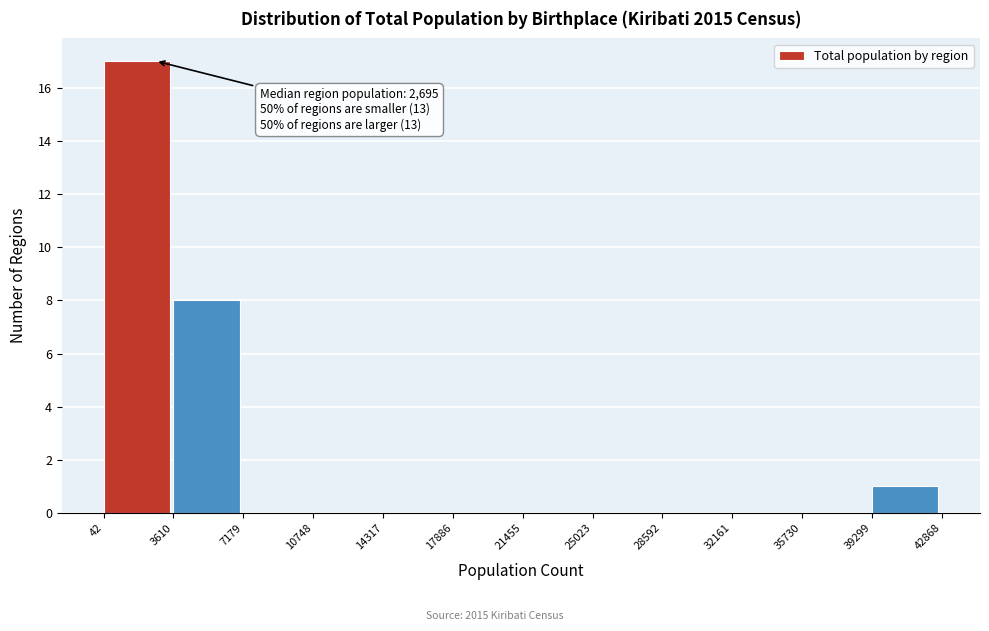

Over which range of the x-axis is the bar tallest?

42 to 3610